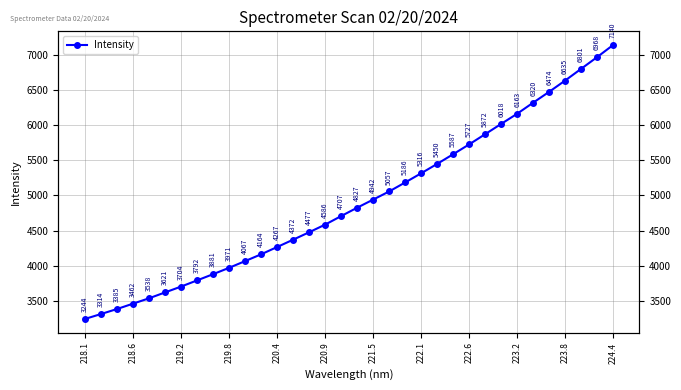

How many distinct data groups are displayed?

1